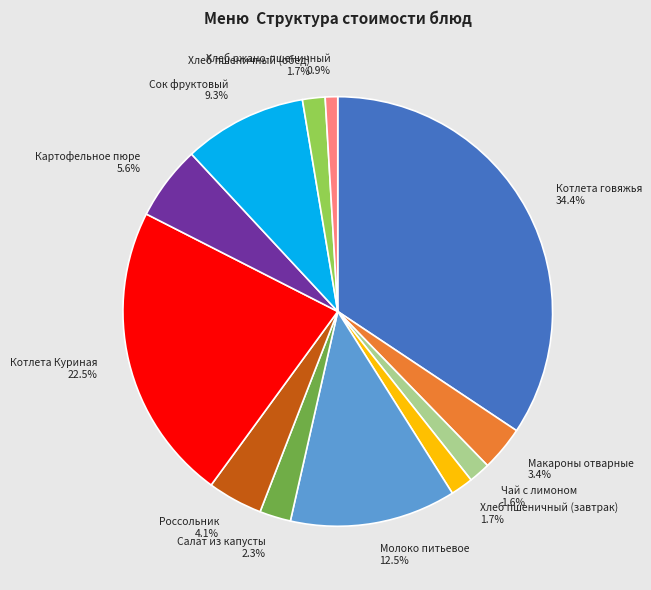

Which category has the biggest portion of the pie?

Котлета говяжья